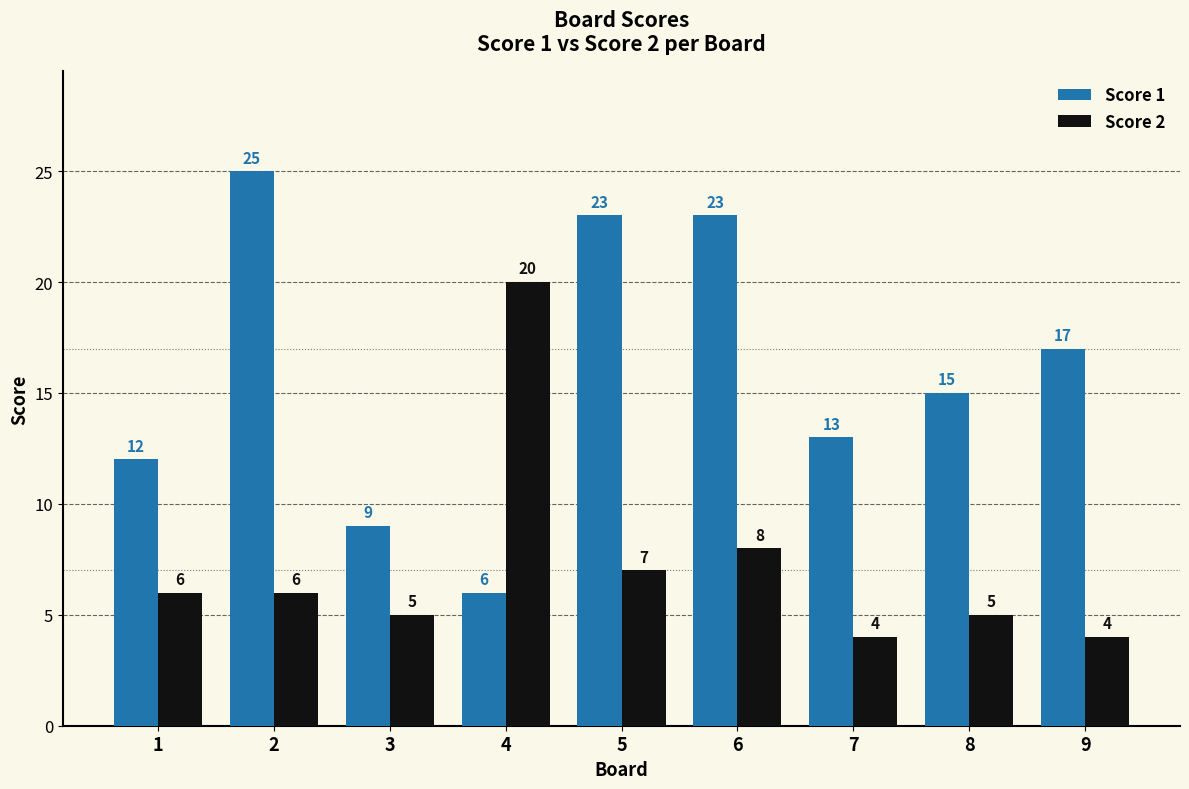

Between 1 and 2, which series saw the biggest shift?

Score 1